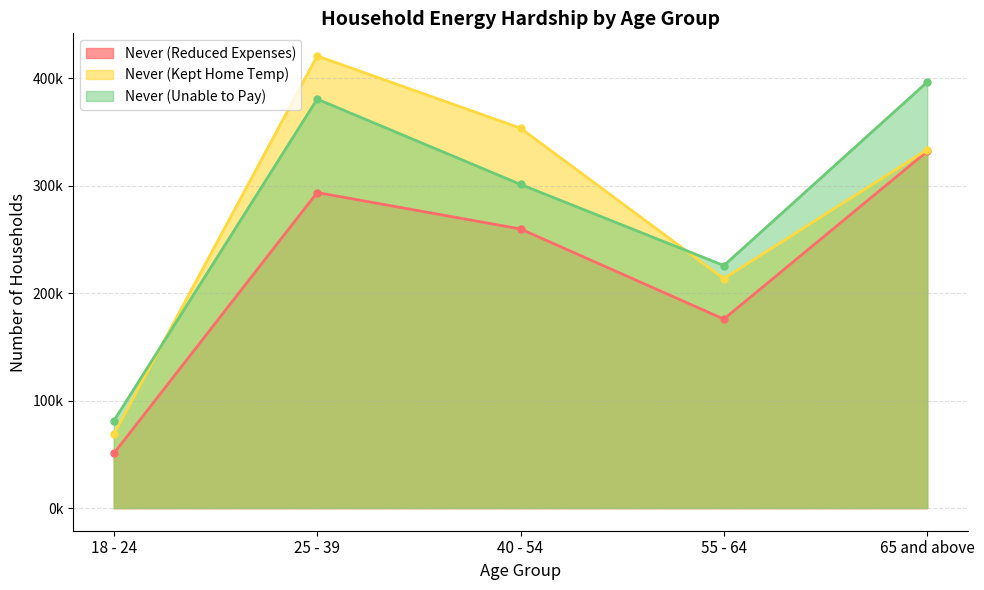

What are all the series names shown in the legend?

Never (Reduced Expenses), Never (Kept Home Temp), Never (Unable to Pay)